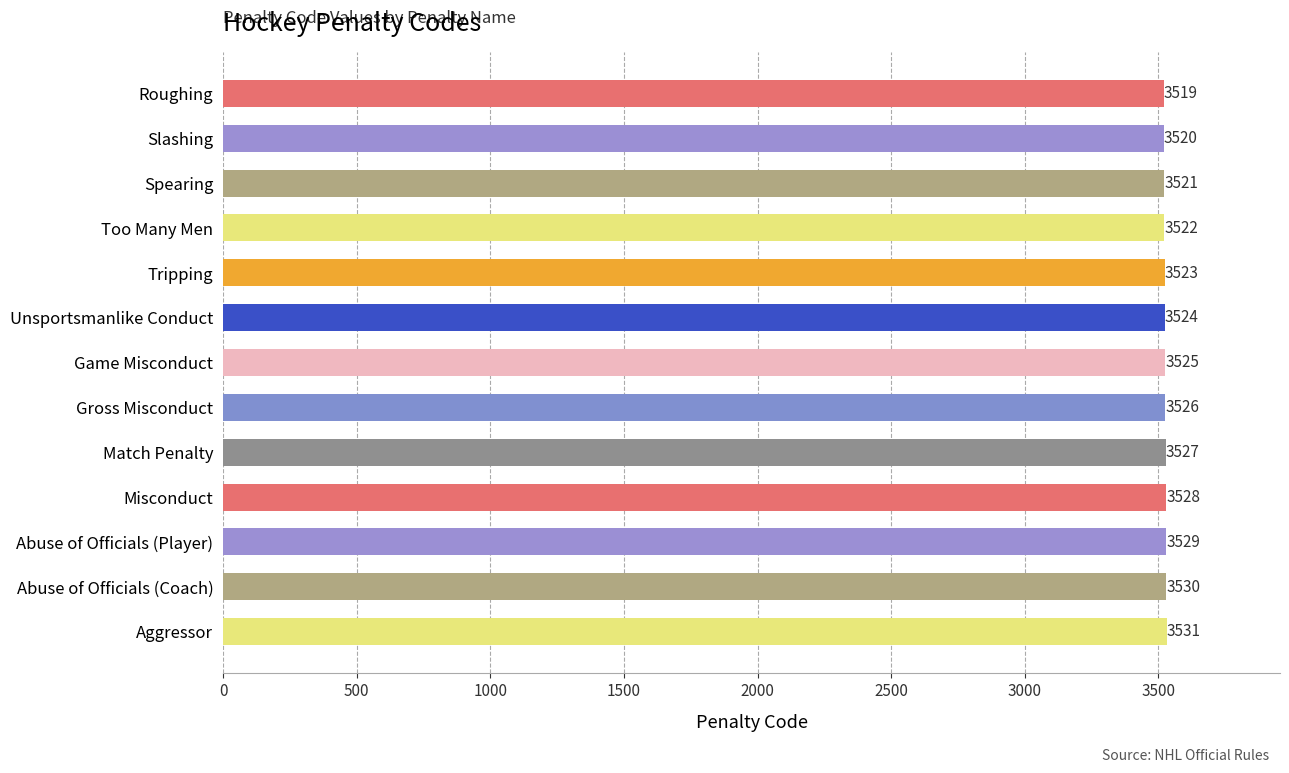

What is the average value?

3525